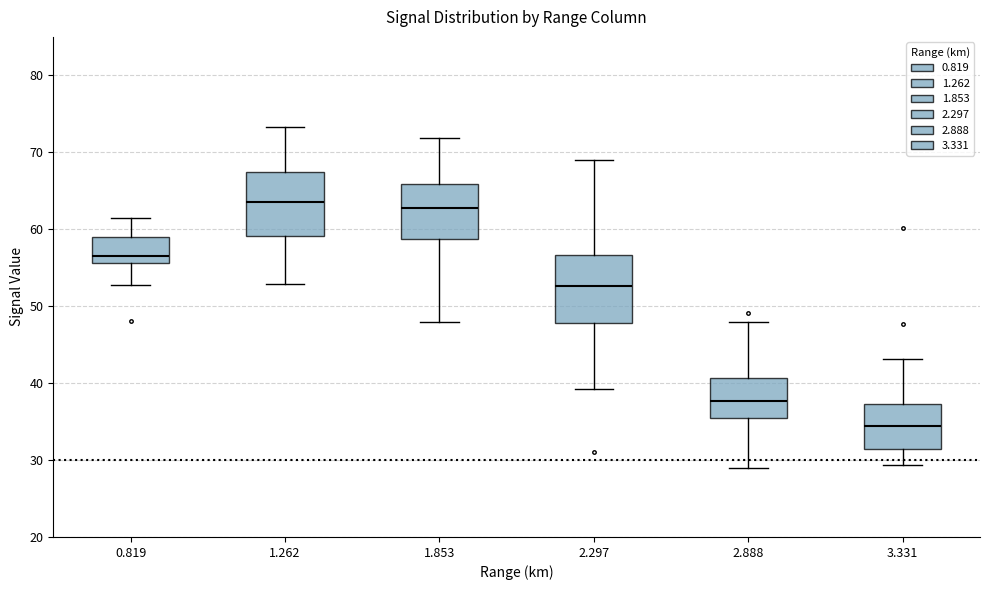

Reading left to right, transcribe this box plot: for each box, give where its median line is, the range the box spans, and where its two whiskers end, as read against the y-axis. The values are not printed on the chart, so give them approximately, as read against the axis.

0.819: median 57, box 56 to 59, whiskers 53 to 62
1.262: median 64, box 59 to 67, whiskers 53 to 73
1.853: median 63, box 59 to 66, whiskers 48 to 72
2.297: median 53, box 48 to 57, whiskers 39 to 69
2.888: median 38, box 36 to 41, whiskers 29 to 48
3.331: median 34, box 31 to 37, whiskers 29 to 43